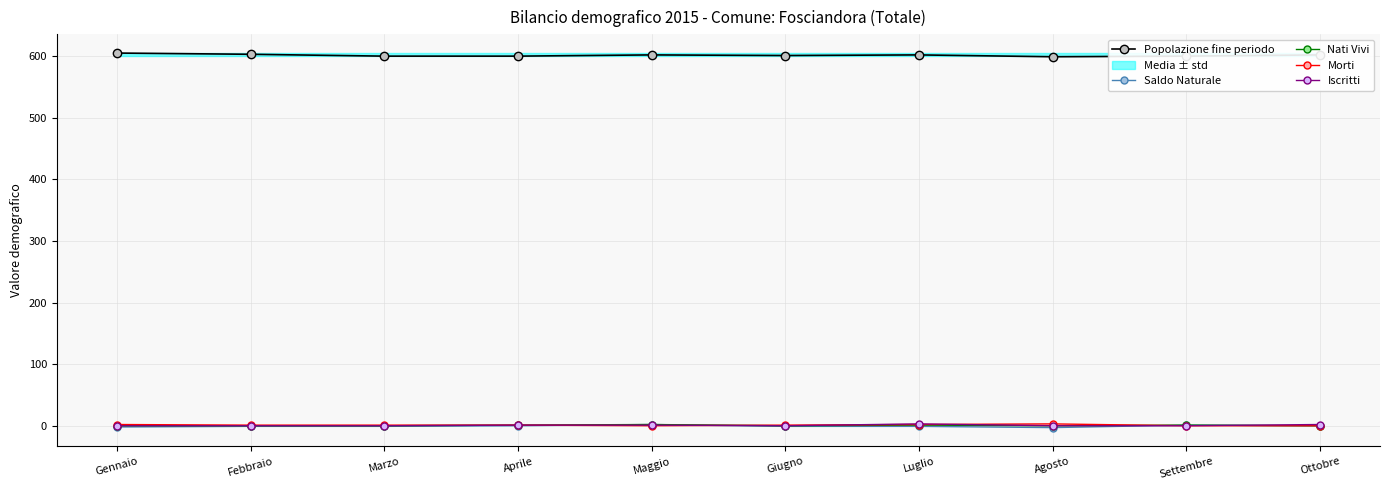

What is the sum of all Iscritti values?

7